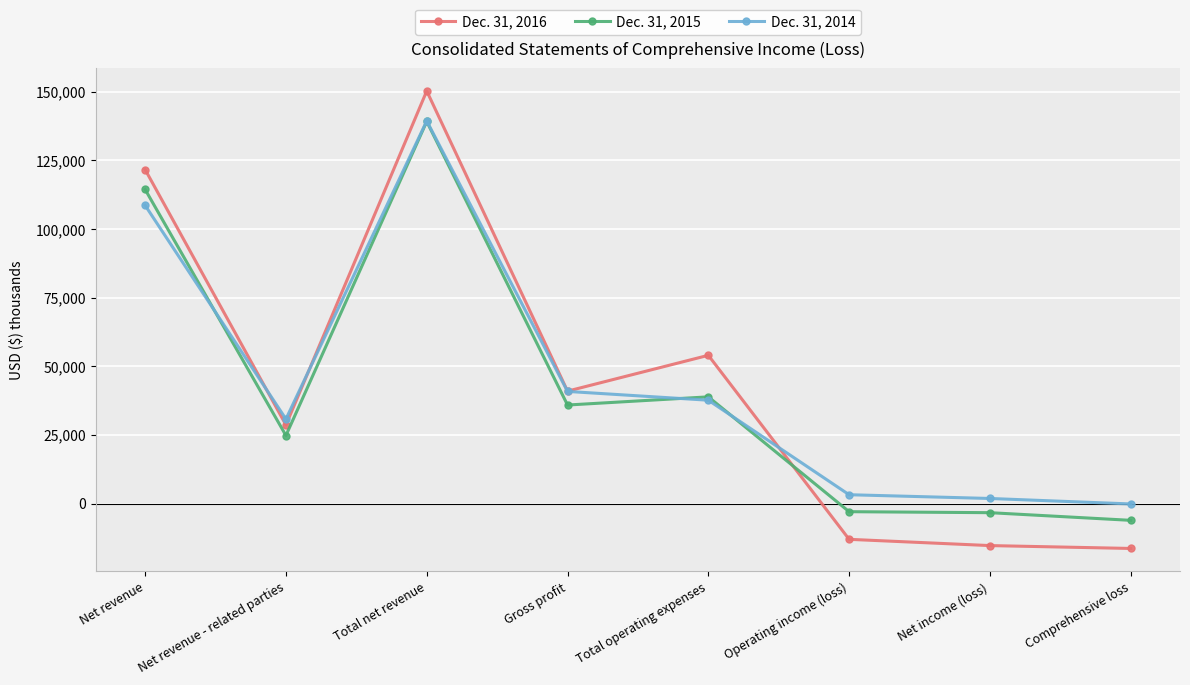

Which category has the highest value across all series?

Total net revenue